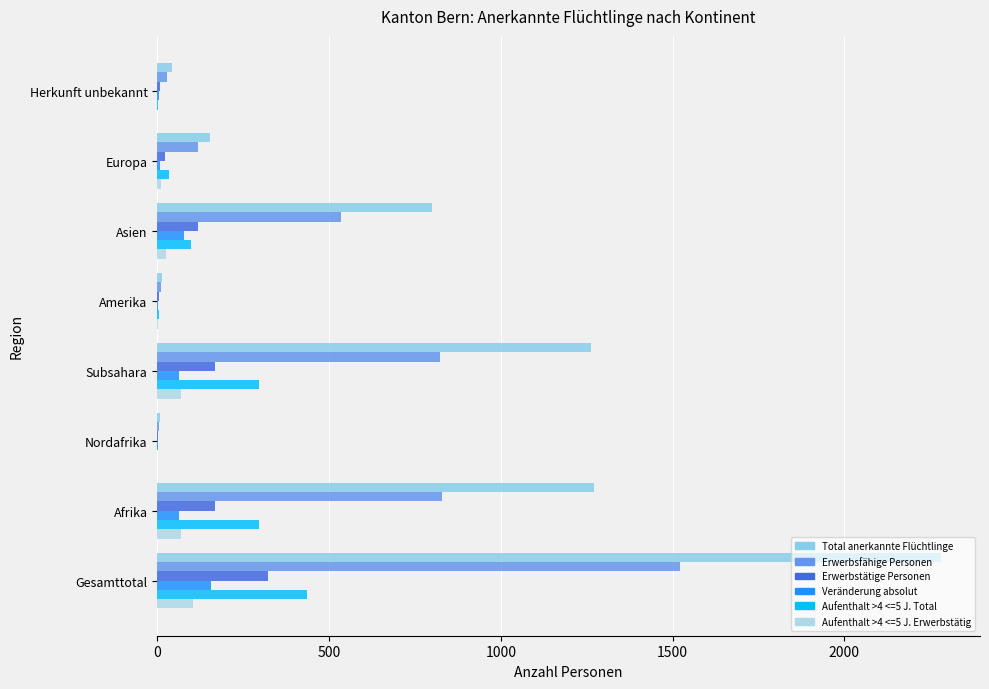

How many data points does each series have?

8